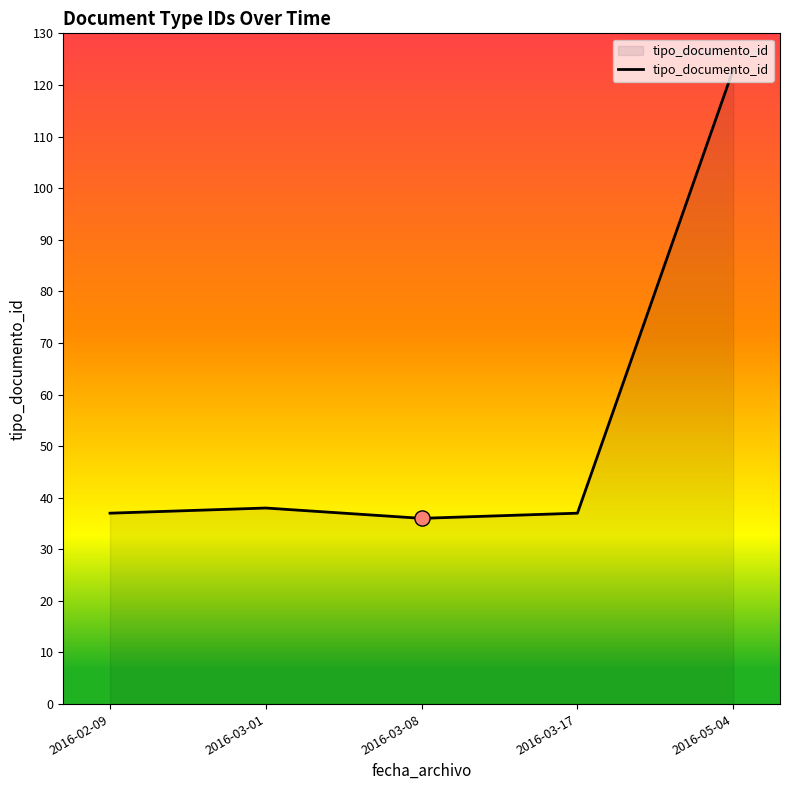

Between 2016-02-09 and 2016-05-04, which is larger?

2016-05-04